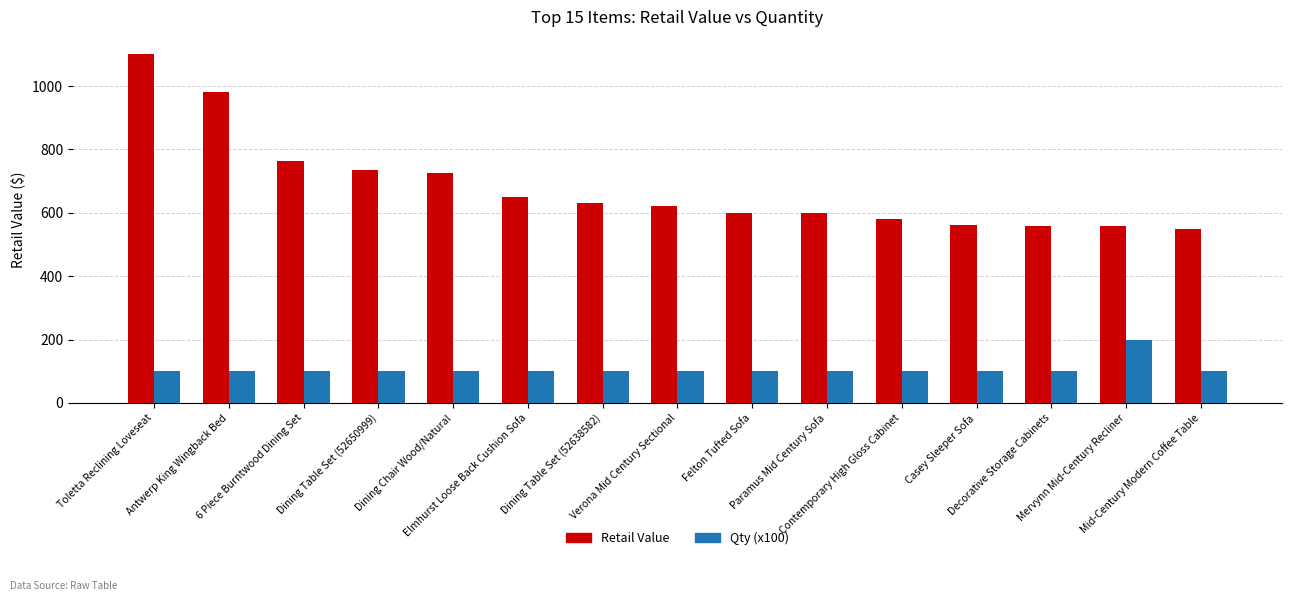

Where does the Retail Value series first go above 619?

Toletta Reclining Loveseat